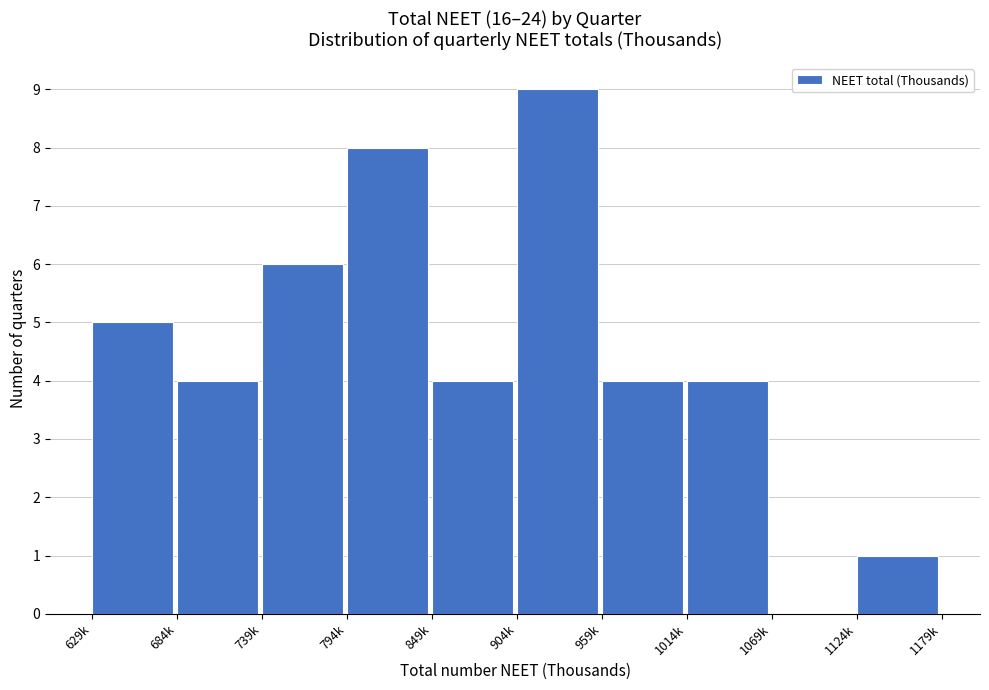

Reading left to right, what are all the values shown in this chart?

629k=5	684k=4	739k=6	794k=8	849k=4	904k=9	959k=4	1014k=4	1069k=0	1124k=1